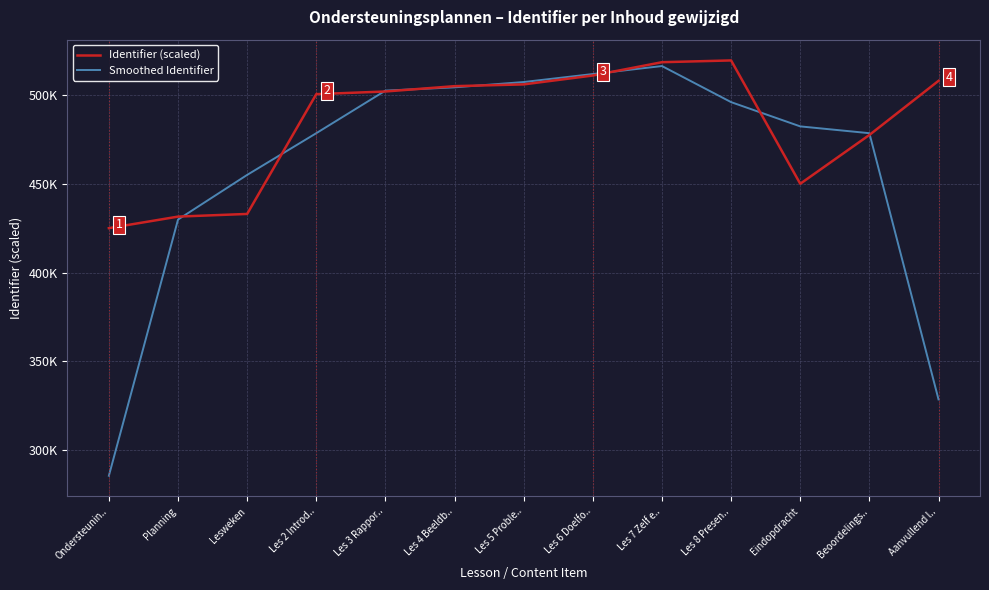

What are all the series names shown in the legend?

Identifier (scaled), Smoothed Identifier